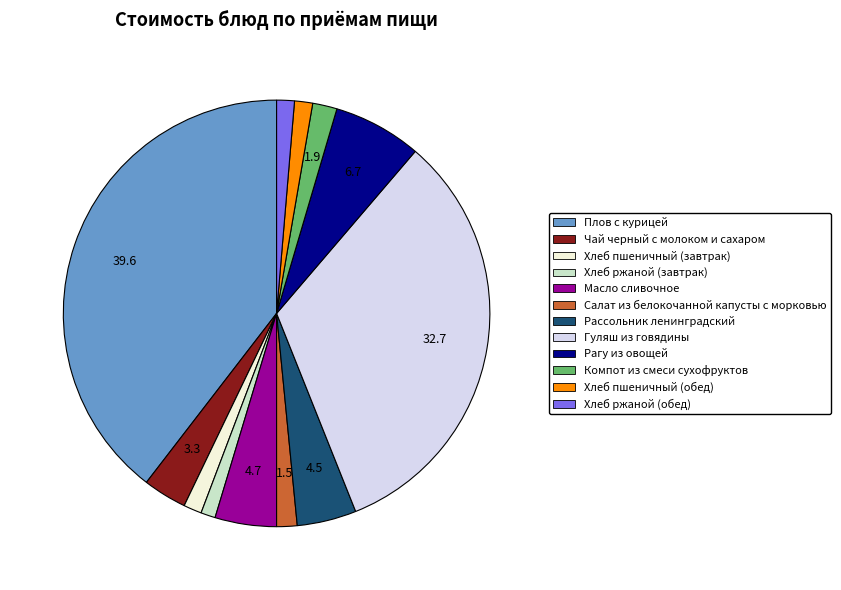

What is the largest slice in the pie chart?

Плов с курицей